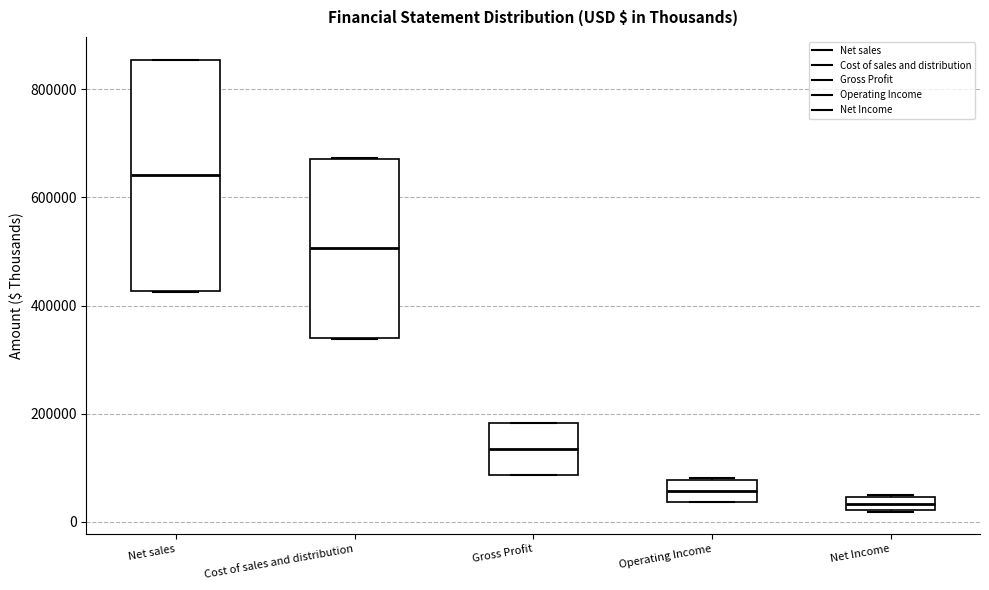

Comparing the boxes themselves (not the whiskers), which one is the tallest?

Net sales